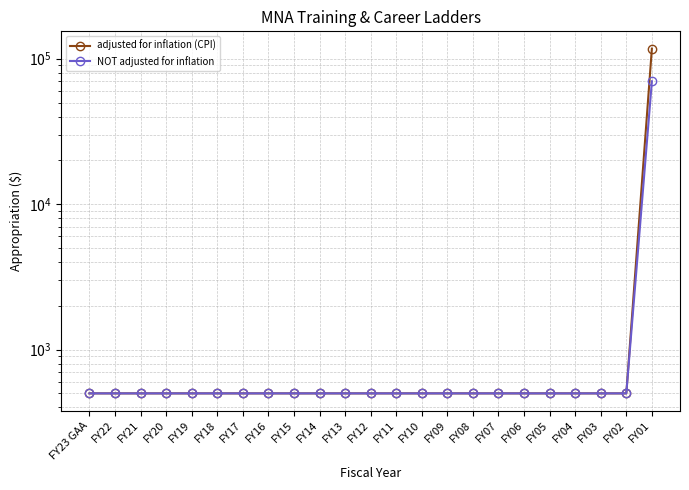

List the series in order of their peak value, highest first.

adjusted for inflation (CPI), NOT adjusted for inflation